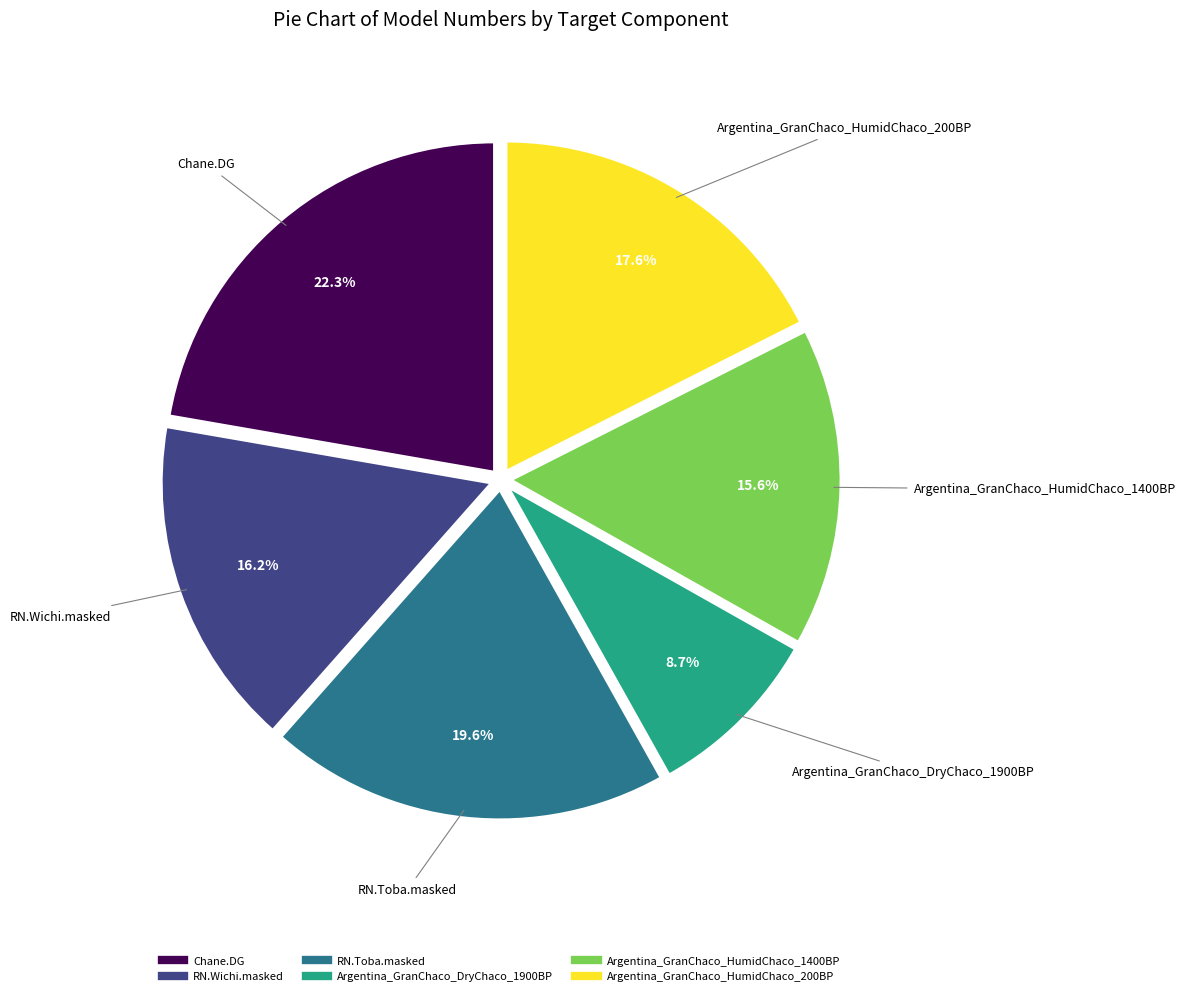

How much of the chart is everything except Argentina_GranChaco_HumidChaco_1400BP?

84.4%